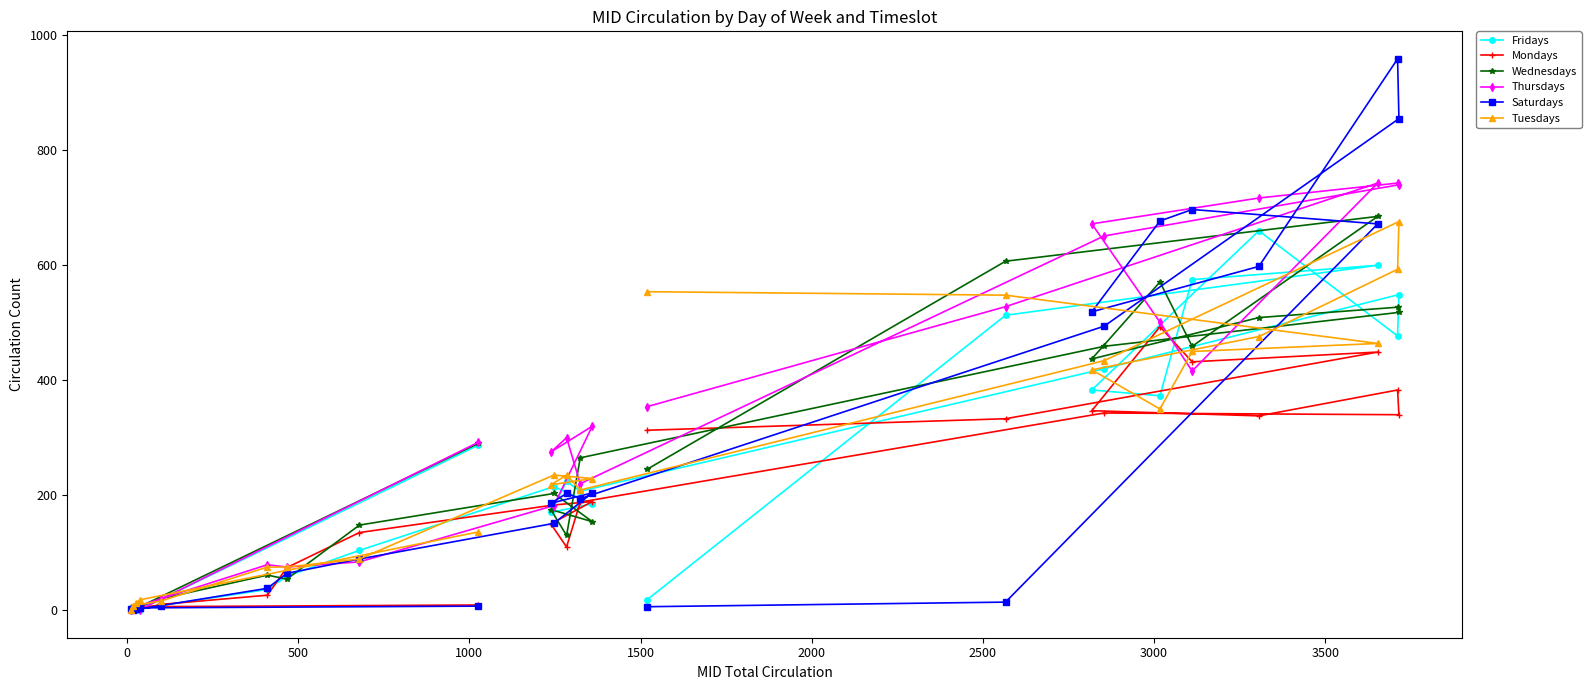

What is the highest value of the Wednesdays series?

685